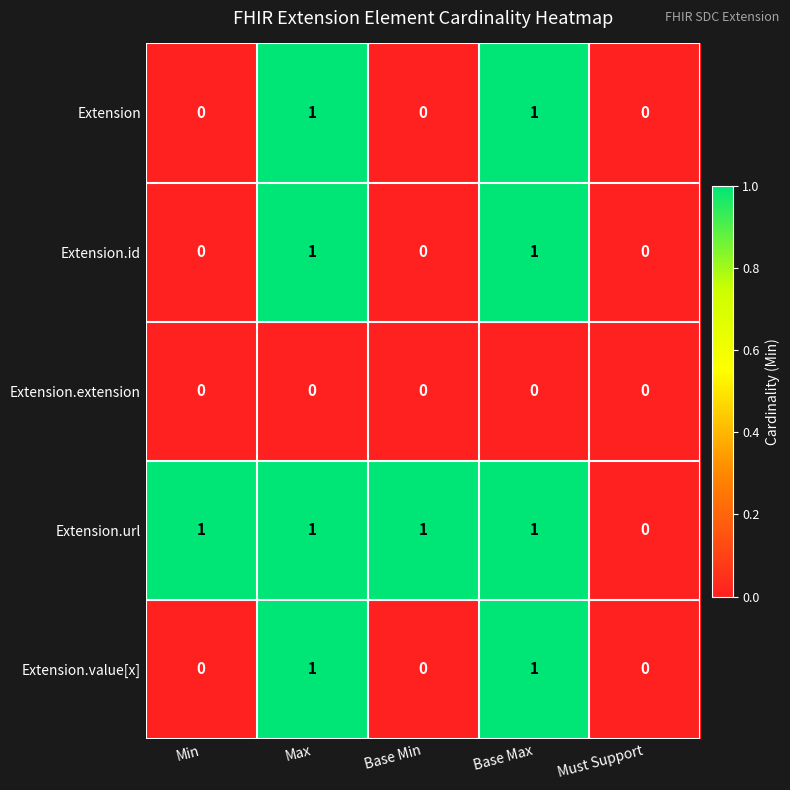

Reading left to right, list all the values displayed in this chart.

Extension: Min=0	Max=1	Base Min=0	Base Max=1	Must Support=0
Extension.id: Min=0	Max=1	Base Min=0	Base Max=1	Must Support=0
Extension.extension: Min=0	Max=0	Base Min=0	Base Max=0	Must Support=0
Extension.url: Min=1	Max=1	Base Min=1	Base Max=1	Must Support=0
Extension.value[x]: Min=0	Max=1	Base Min=0	Base Max=1	Must Support=0